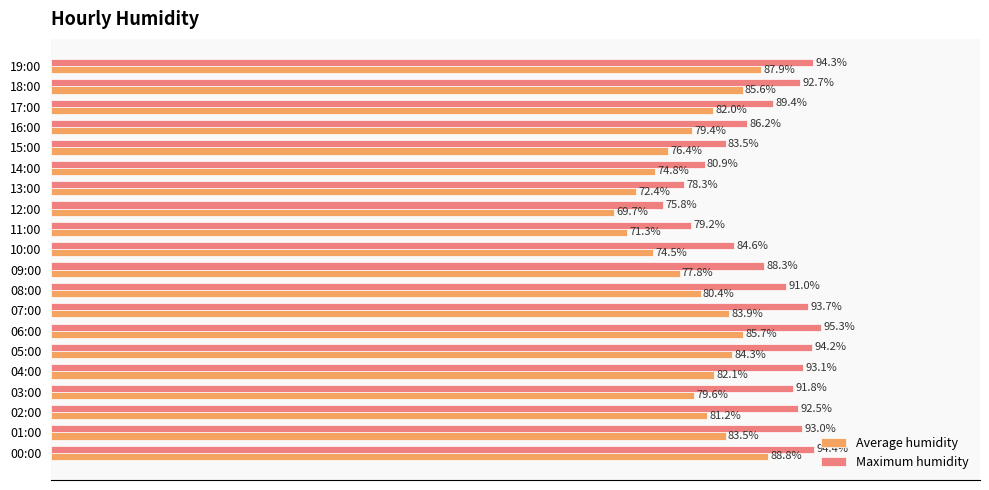

List the series in order of their peak value, lowest first.

Average humidity, Maximum humidity